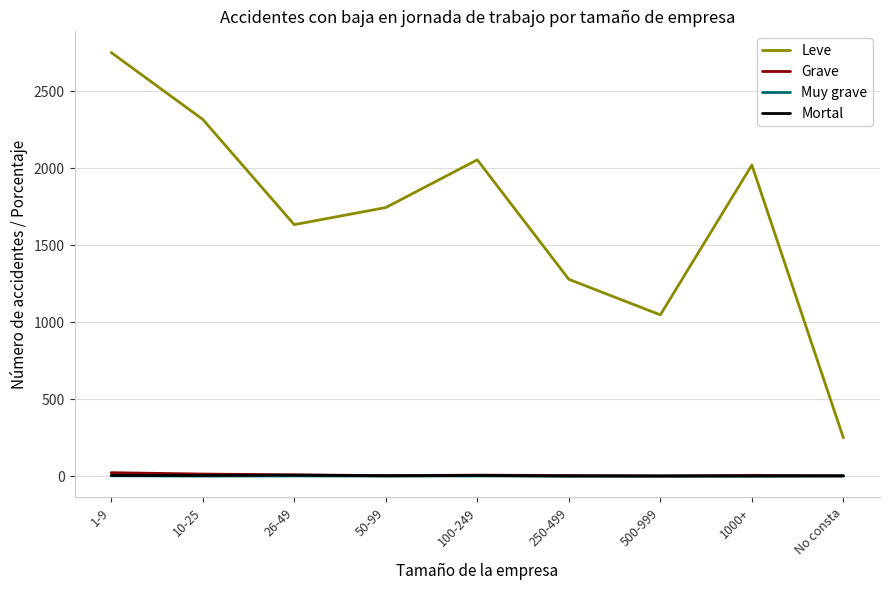

Does the chart have visible grid lines?

Yes